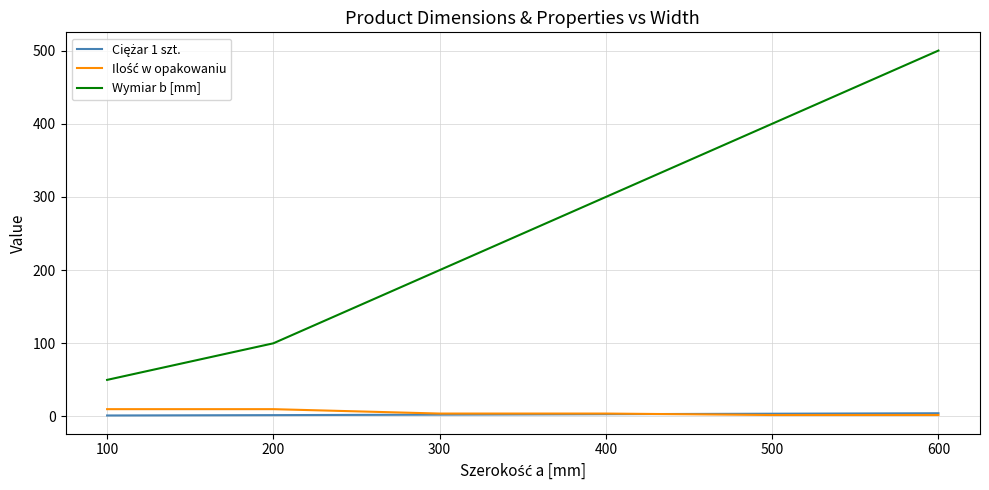

Is it true that Wymiar b [mm] equals 100.0 at 200?

True